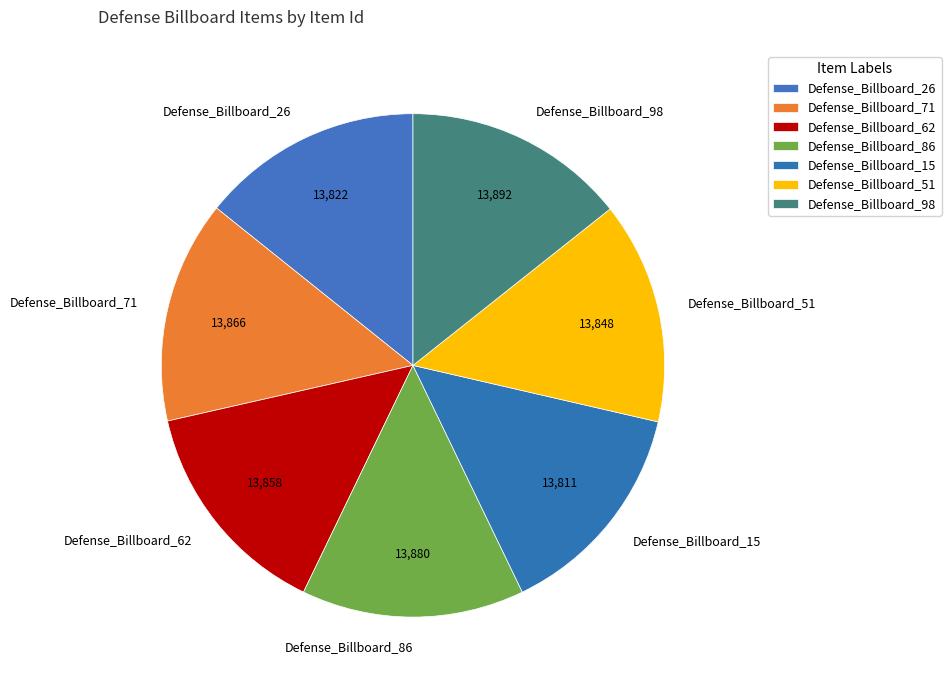

Approximately how many times larger is the value at Defense_Billboard_15 compared to Defense_Billboard_26?

1.0